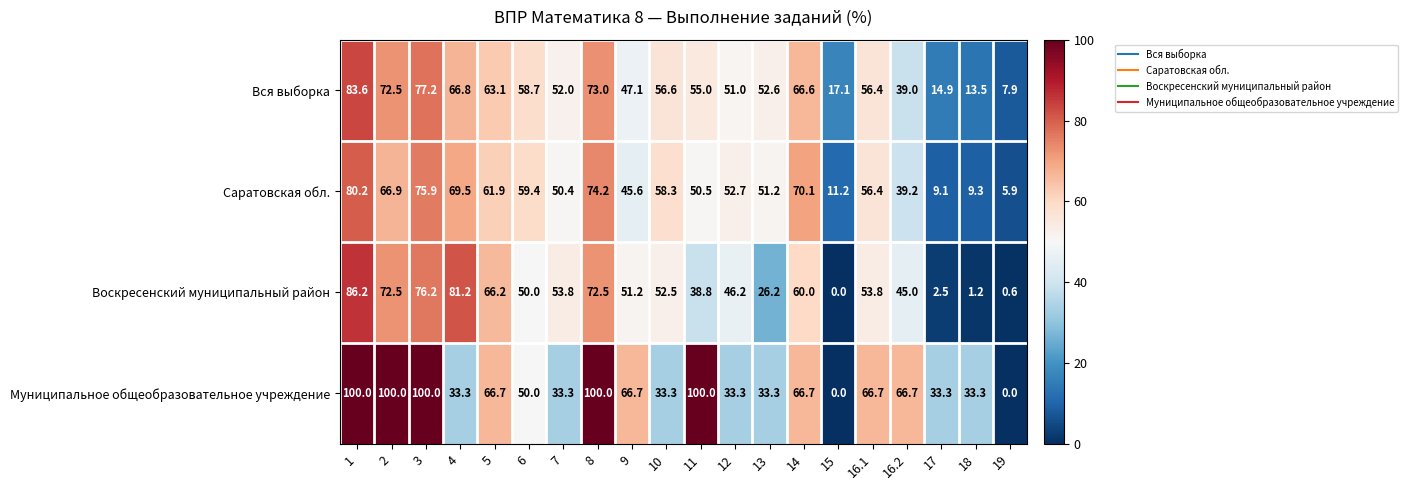

At which category is the sum across all series the highest?

1